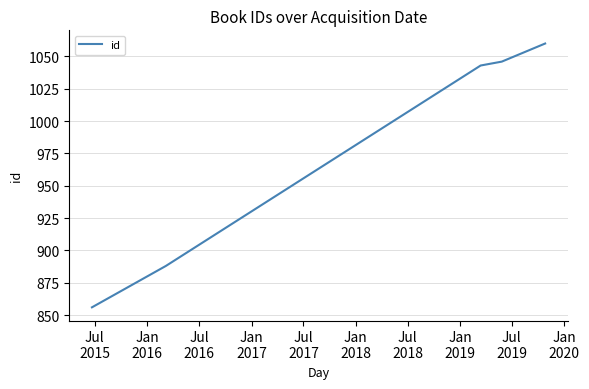

What is the greatest value displayed?

1060